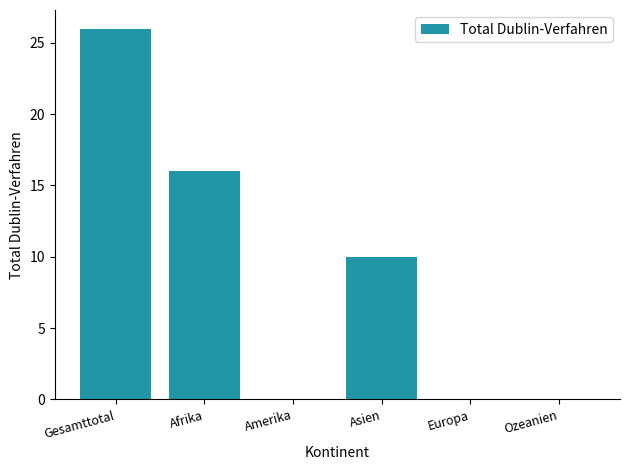

Which label corresponds to the largest value in the chart?

Gesamttotal